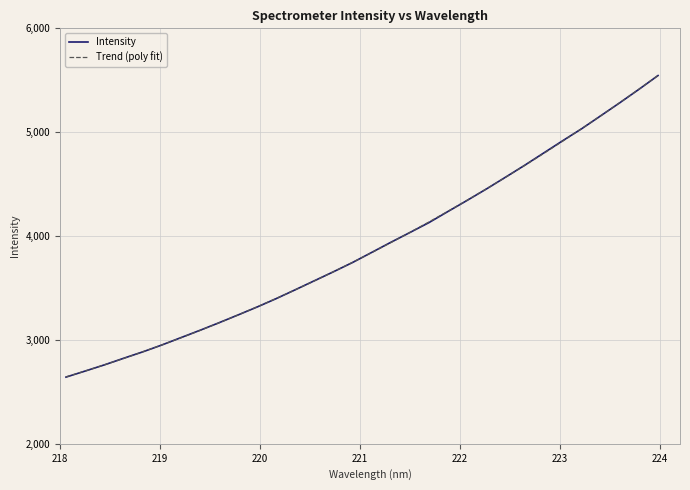

What is the minimum value for Trend (poly fit)?

2643.9